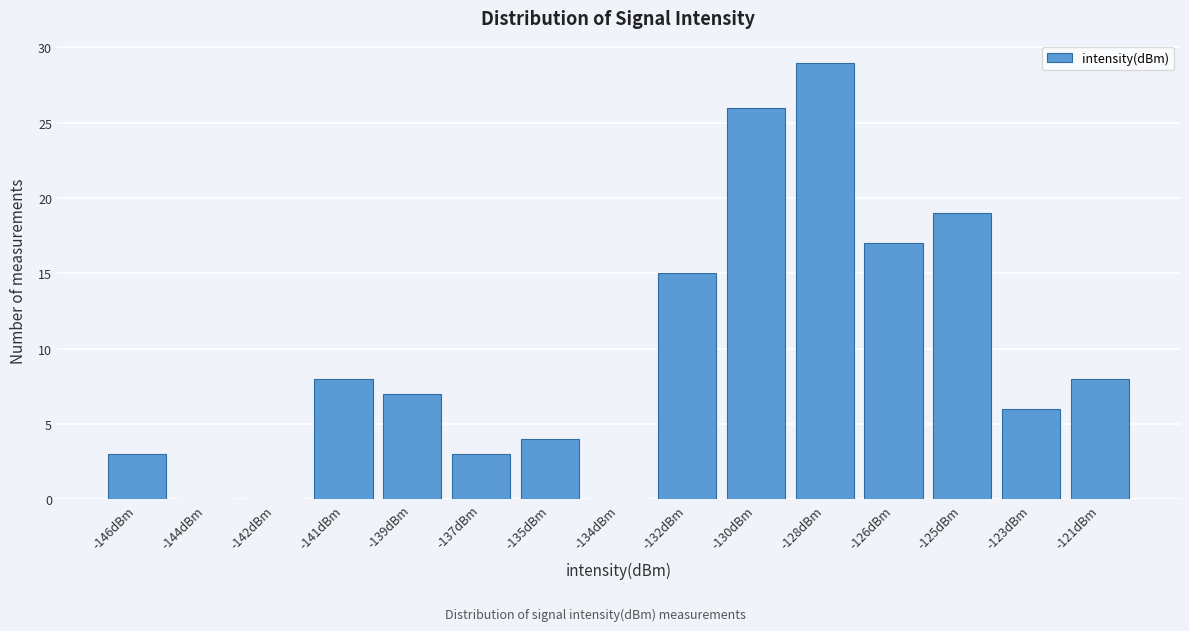

Reading left to right, extract all data points from this chart.

-146dBm=3	-144dBm=0	-142dBm=0	-141dBm=8	-139dBm=7	-137dBm=3	-135dBm=4	-134dBm=0	-132dBm=15	-130dBm=26	-128dBm=29	-126dBm=17	-125dBm=19	-123dBm=6	-121dBm=8